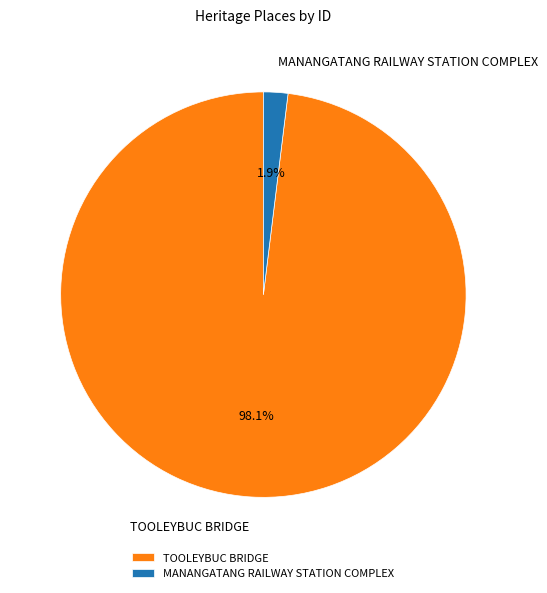

Which has a higher value, TOOLEYBUC BRIDGE or MANANGATANG RAILWAY STATION COMPLEX?

TOOLEYBUC BRIDGE